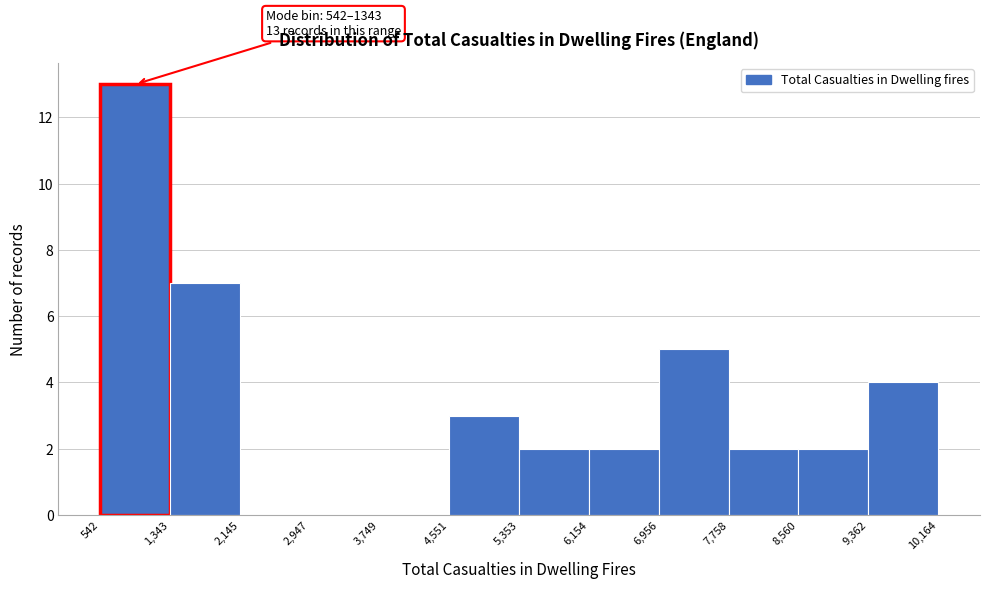

Over which range of the x-axis is the bar tallest?

542 to 1,343